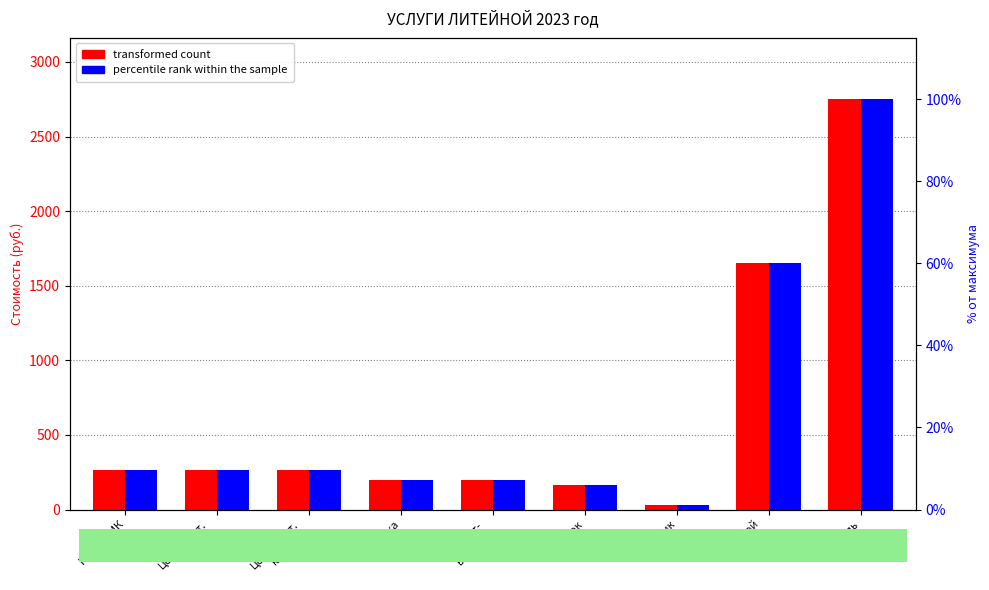

The transformed count series shows 2750.0 at Бюгель. True or false?

True